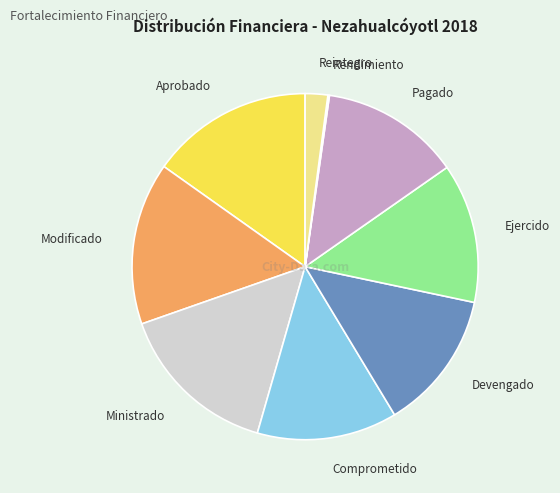

Combined, do Devengado and Ejercido account for over 50%?

No